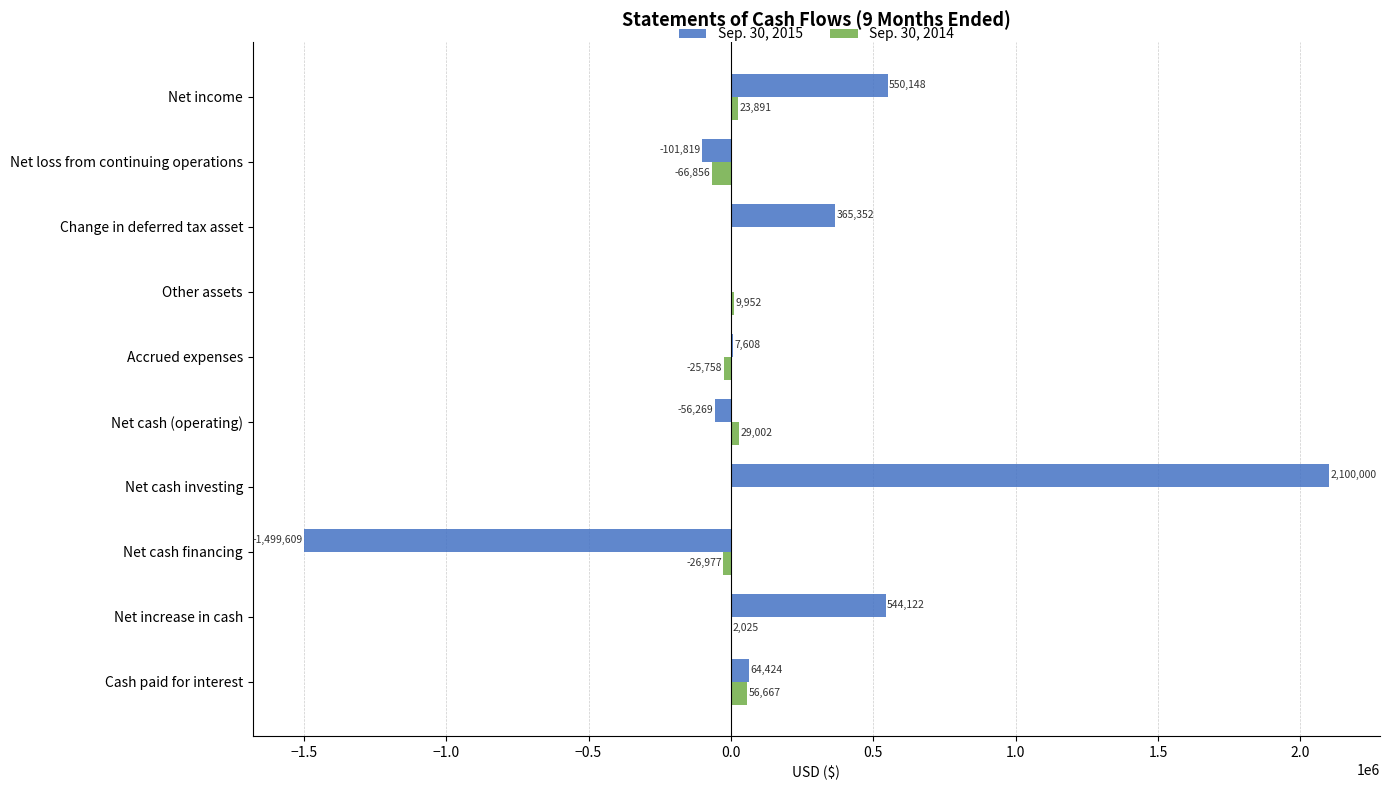

What is the sum of the Sep. 30, 2015 values at Other assets and Net cash financing?

-1499609